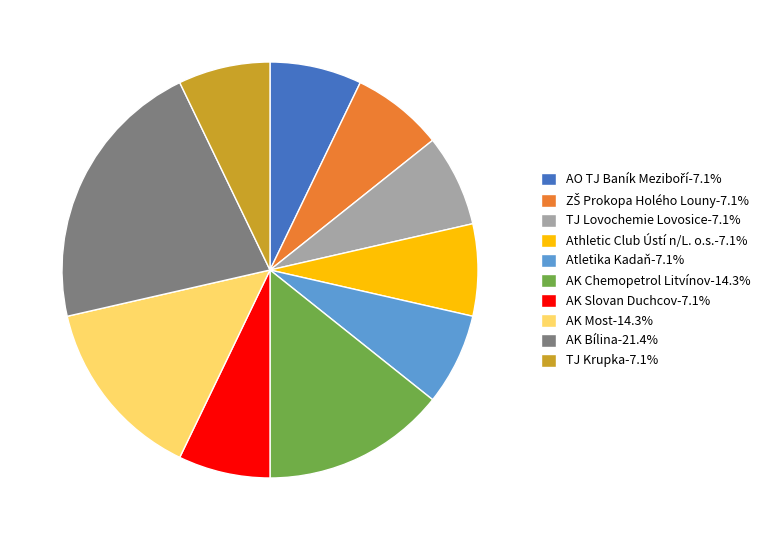

Does any single category account for the majority?

No